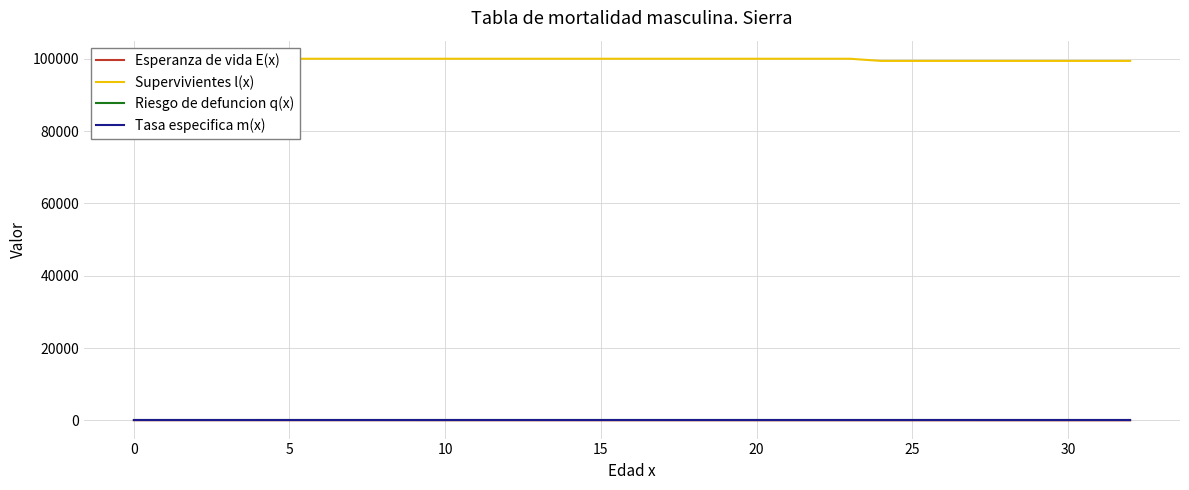

What is the approximate value of Esperanza de vida E(x) at 10?

73.0